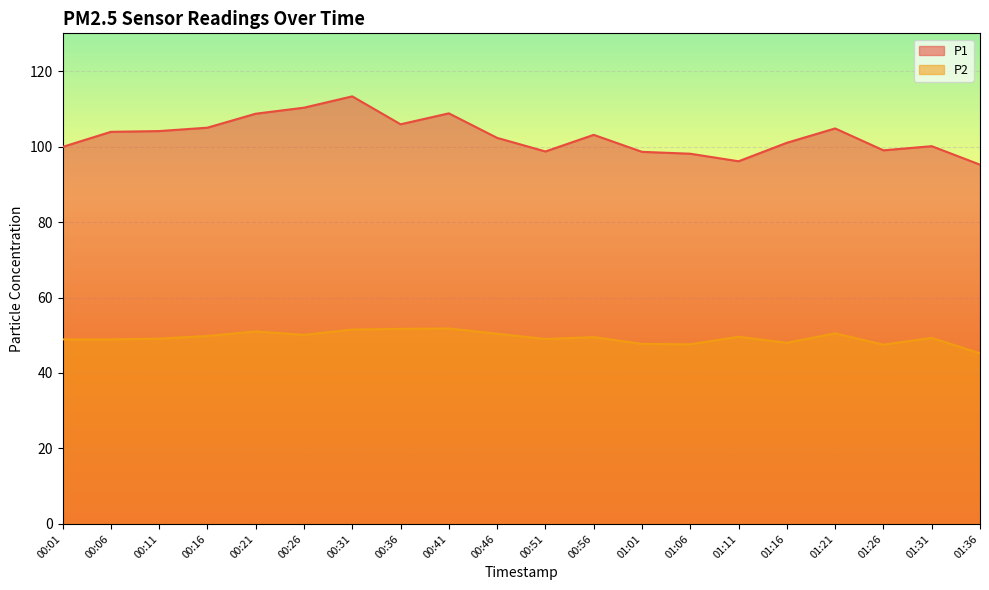

True or false: P1 and P2 intersect in this chart.

False